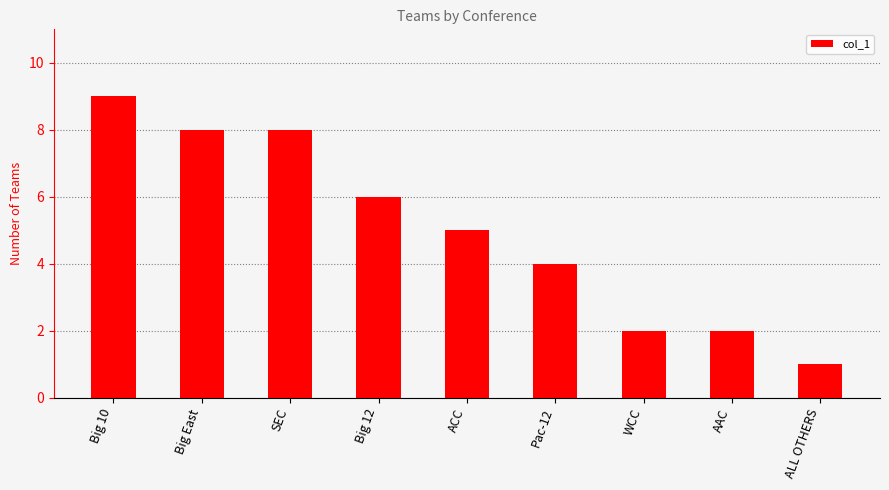

What is the smallest value displayed?

1